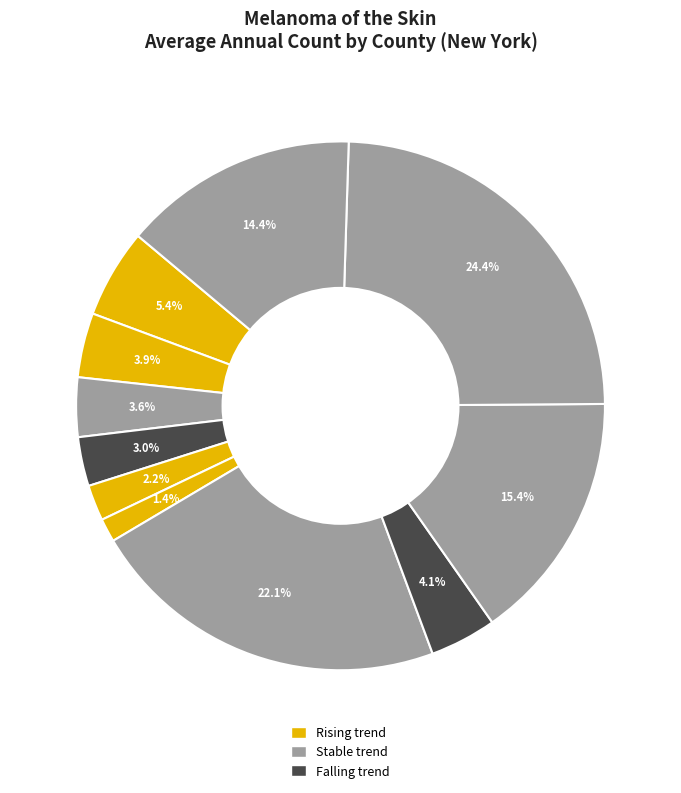

Count the number of slices in the pie.

11